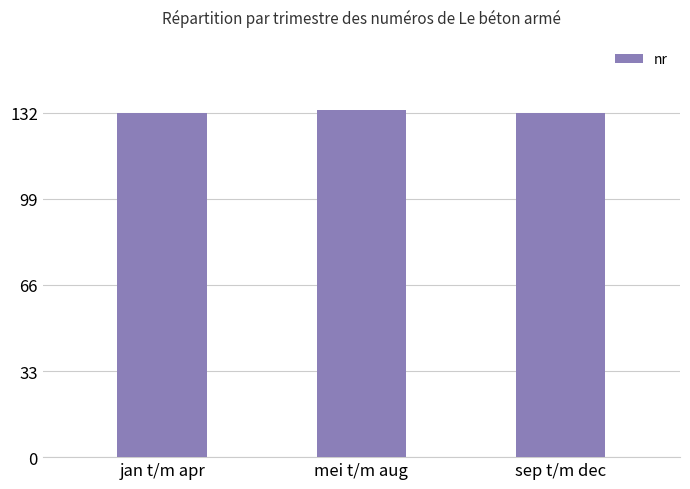

What is the approximate value at mei t/m aug?

133